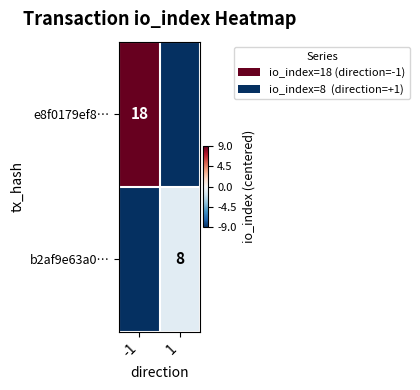

Is it true that b2af9e63a0… equals 13 at 1?

False